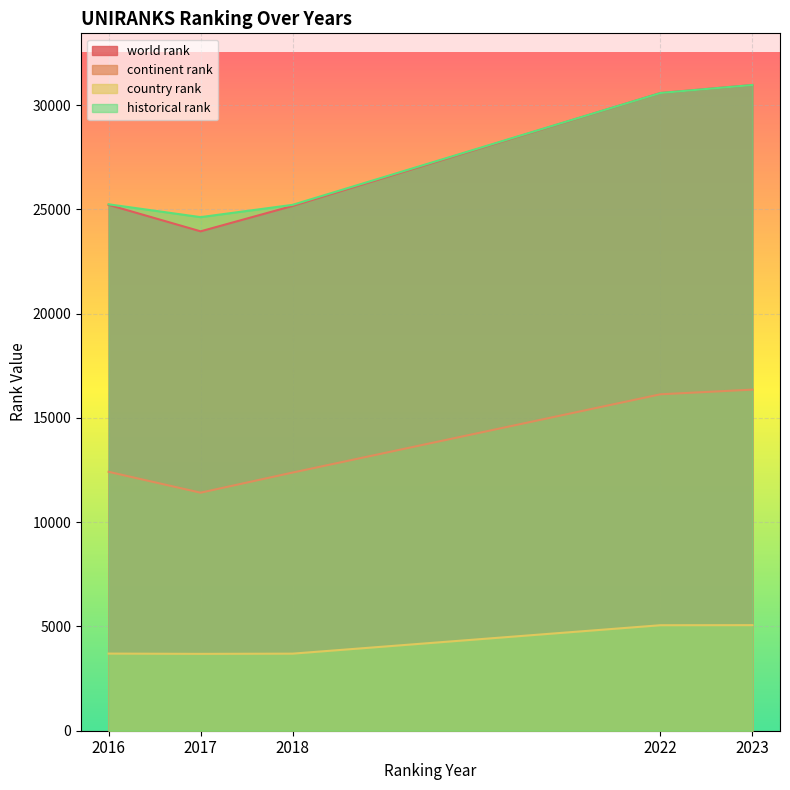

True or false: continent rank has a value of 26538 at 2023.

False